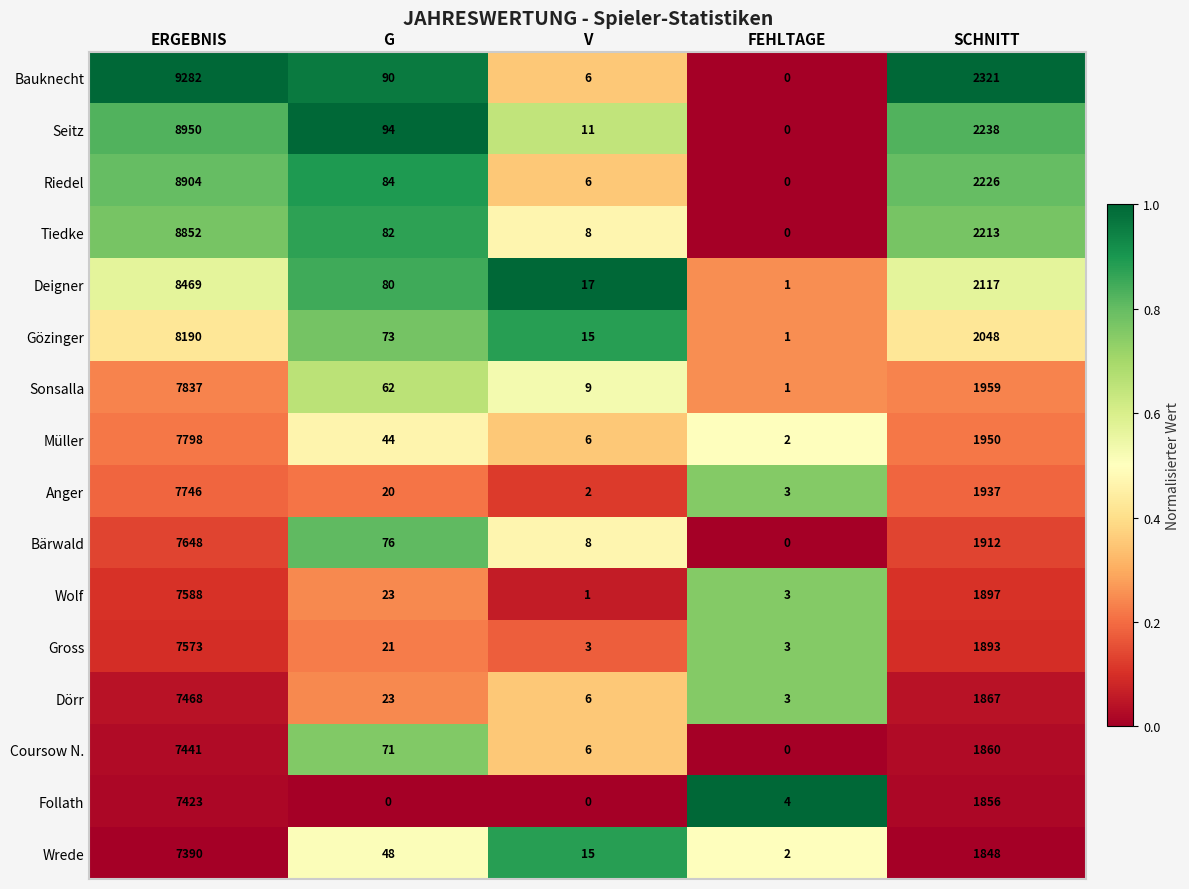

Where does the Müller series first go above 44?

ERGEBNIS